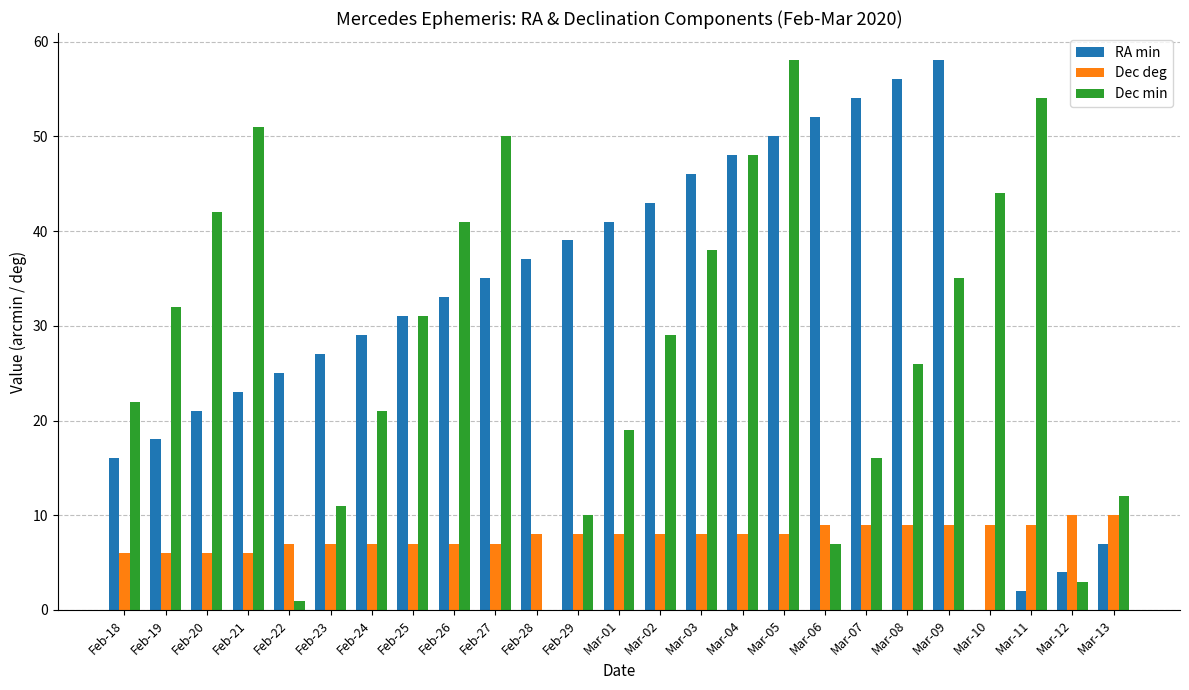

Which series has the largest total across all categories?

RA min